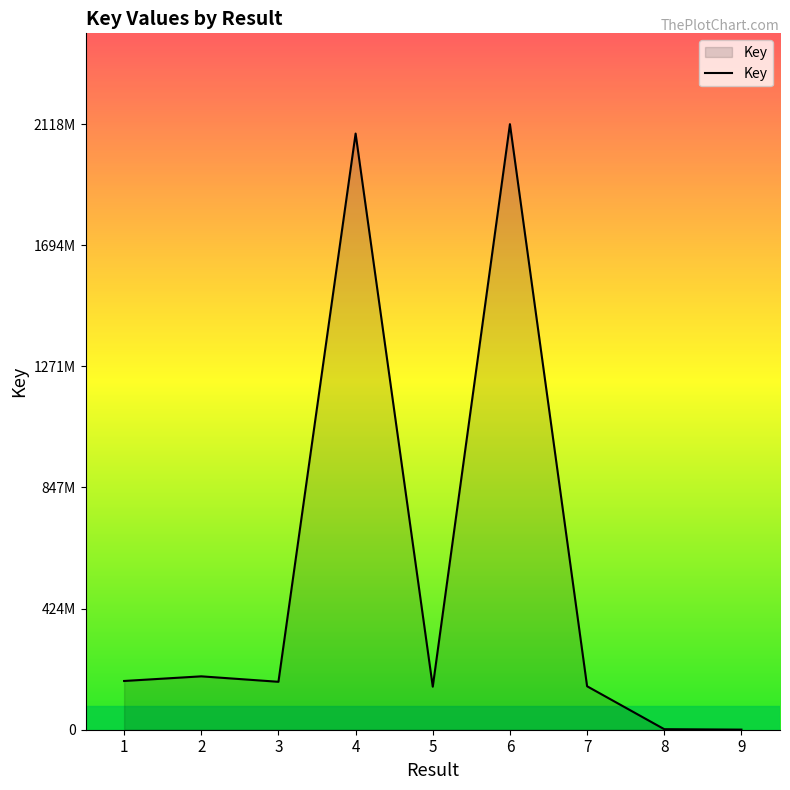

Reading left to right, transcribe all the data shown in this chart.

1=170471900	2=186672280	3=167614687	4=2084717104	5=150591344	6=2117610015	7=151985571	8=1894603	9=331584